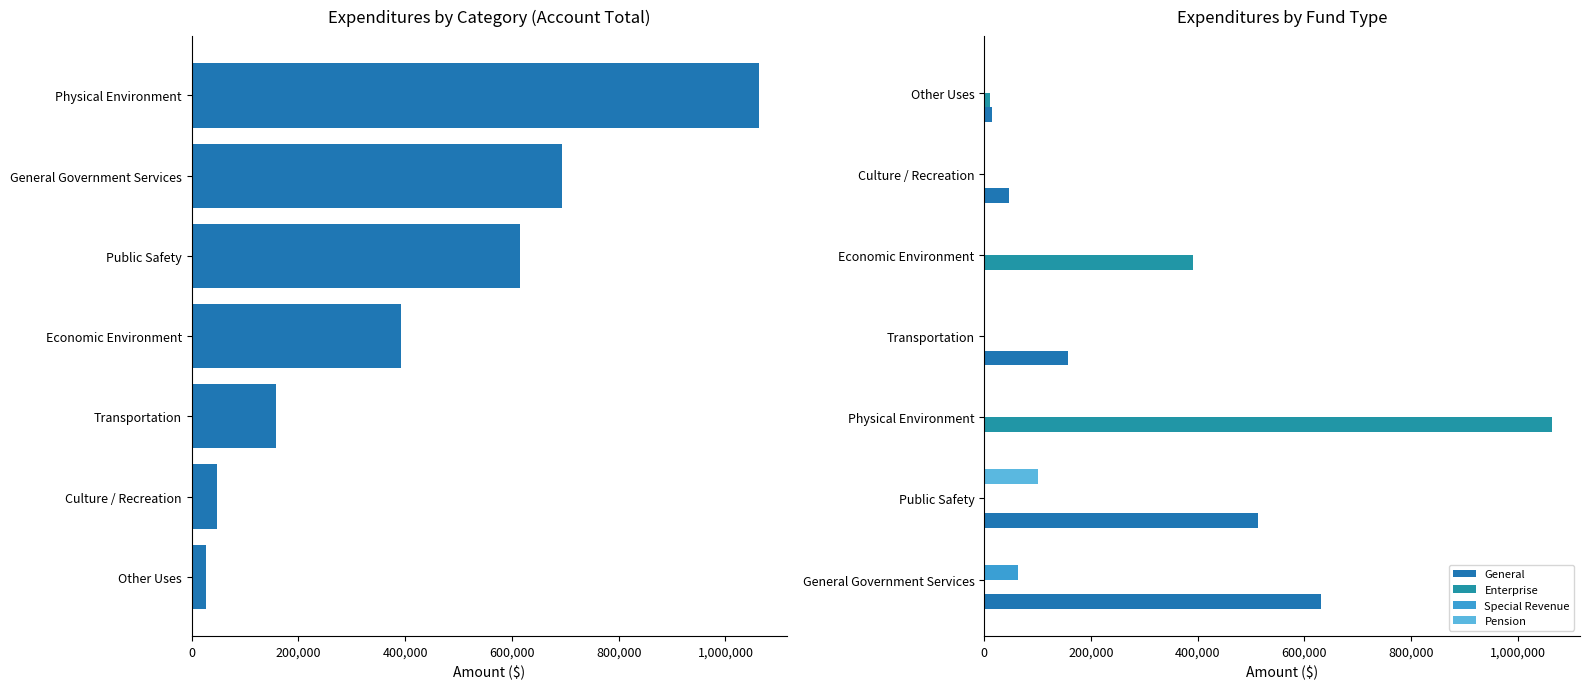

Between 400,000 and 600,000, which series saw the biggest shift?

Enterprise